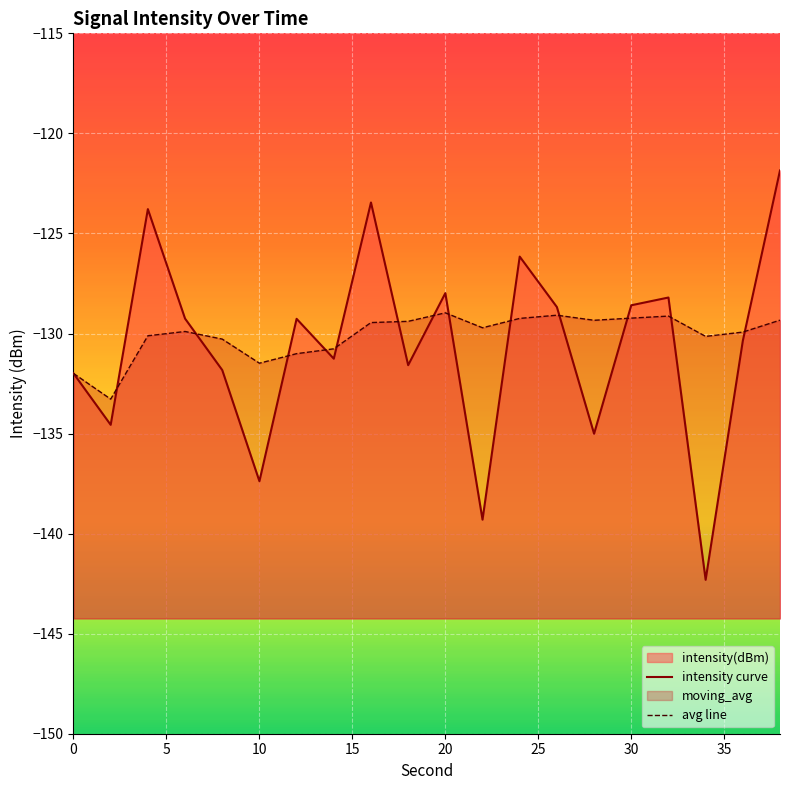

At how many categories does at least one series exceed -128?

5